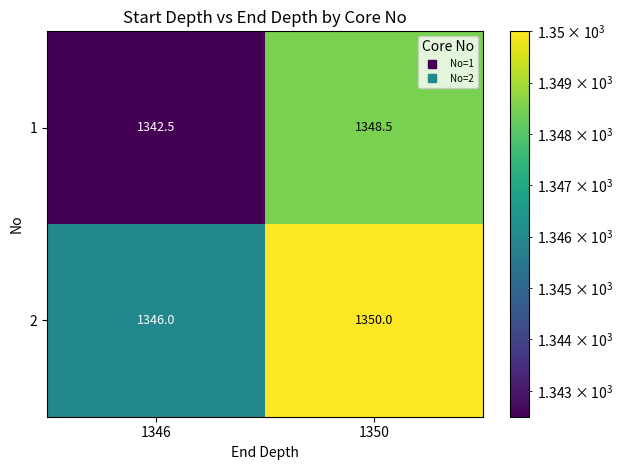

Which category has the lowest value in the 2 series?

1346